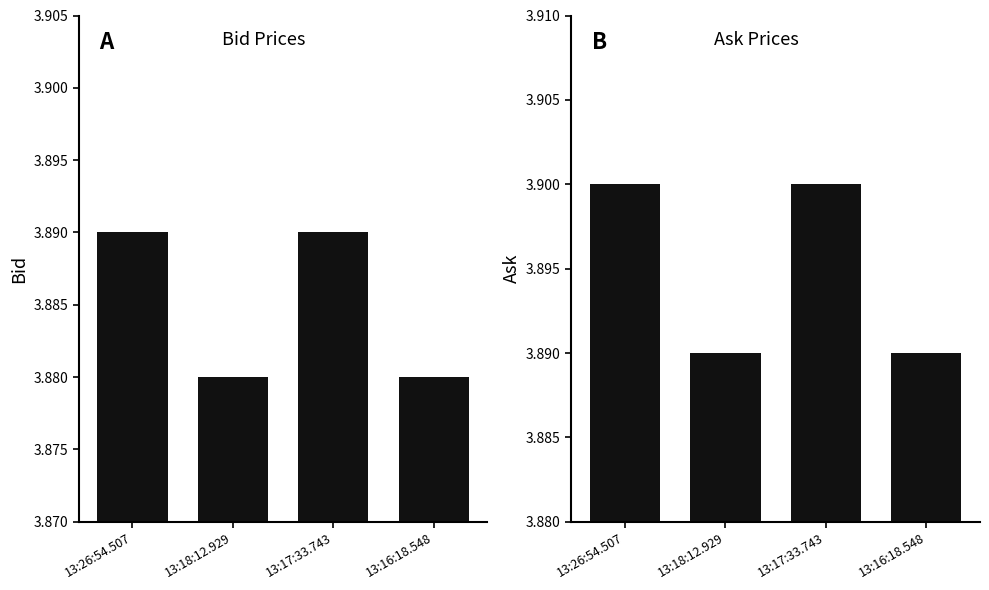

At which label is Bid closest to 3?

13:18:12.929